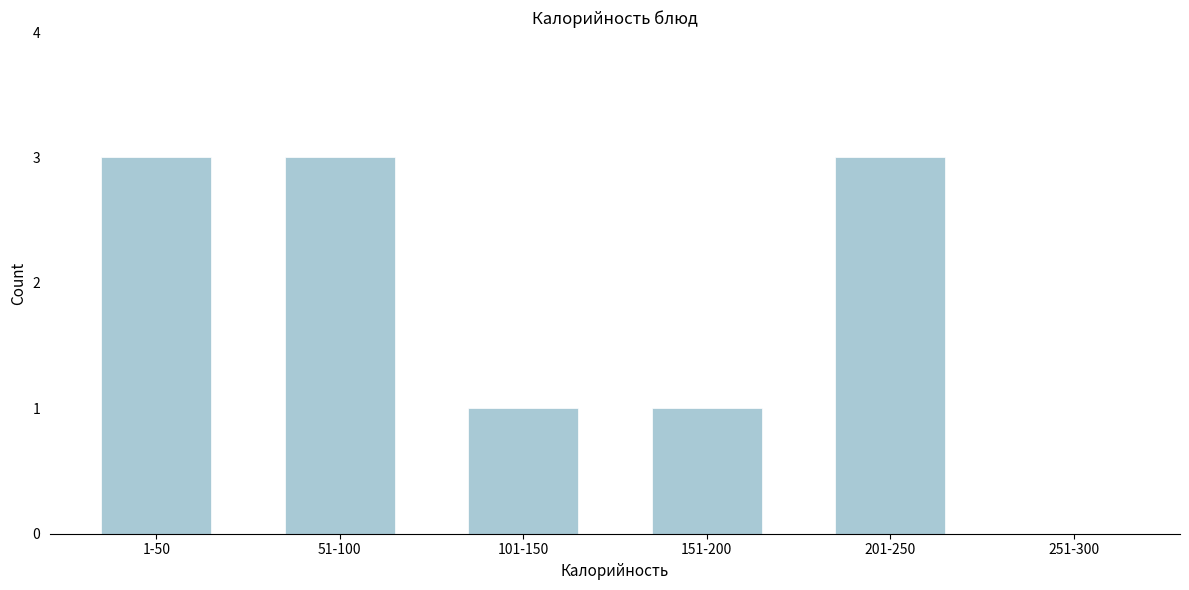

Reading right to left, transcribe all the data shown in this chart.

251-300=0	201-250=3	151-200=1	101-150=1	51-100=3	1-50=3